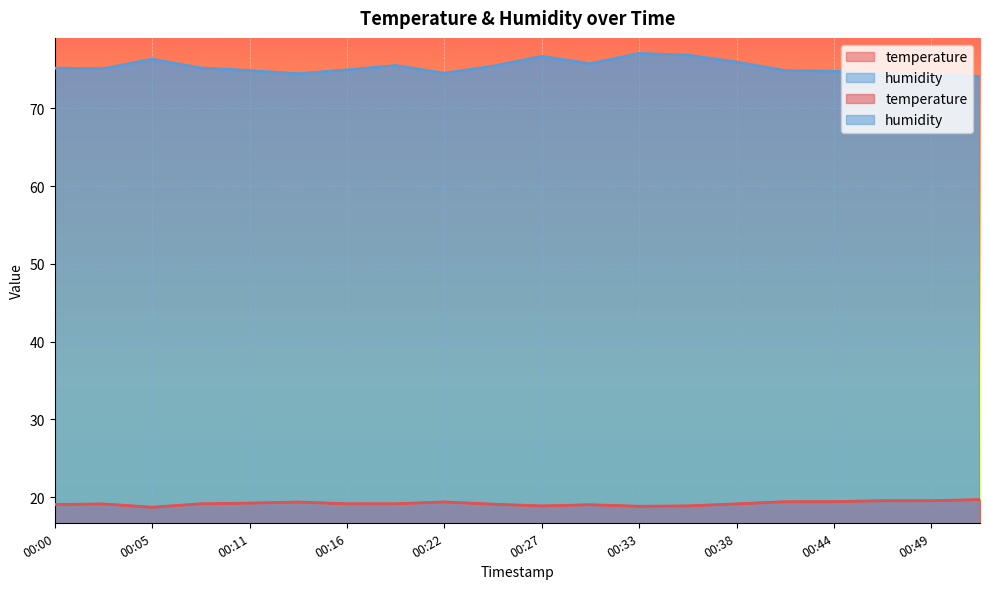

List the series in order of their overall mean, lowest first.

temperature, humidity